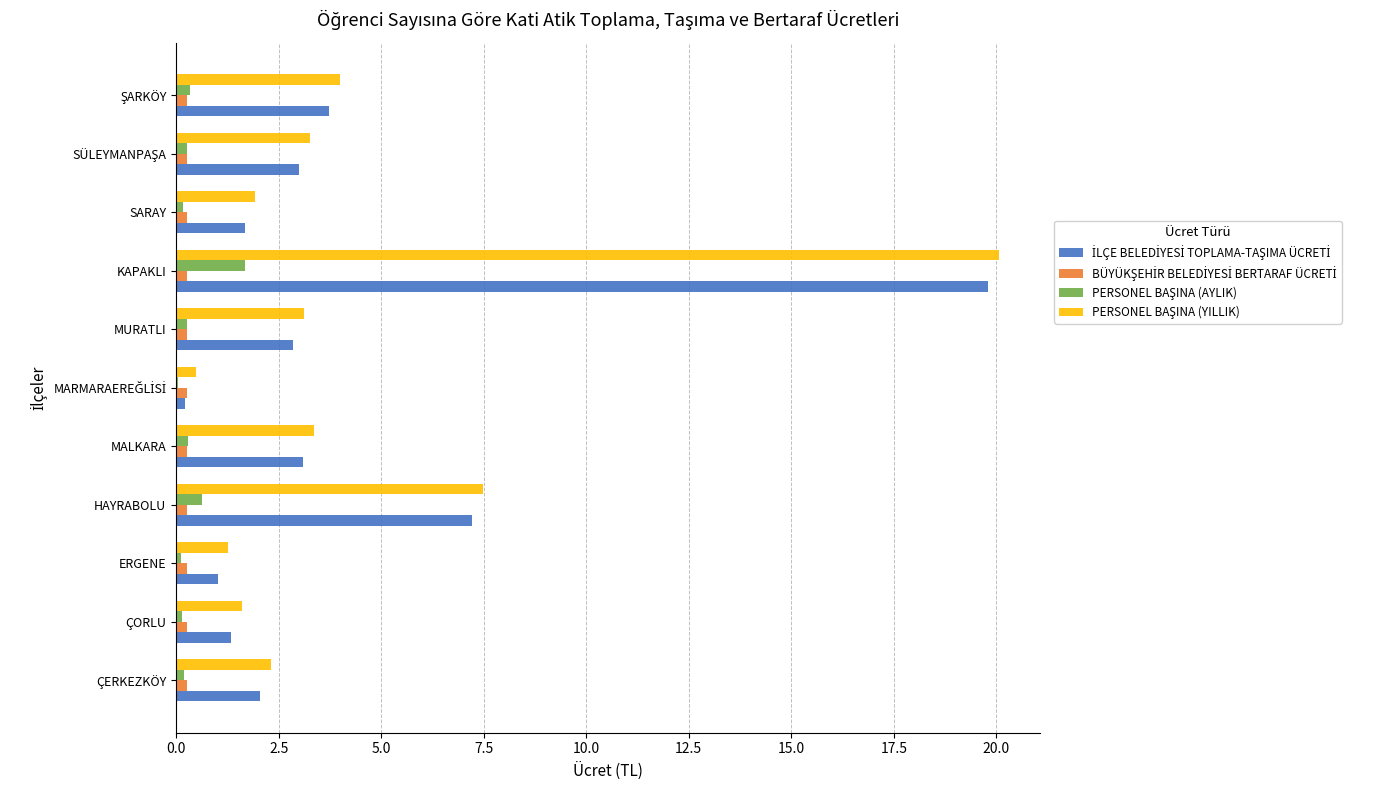

At which category is the sum across all series the highest?

KAPAKLI